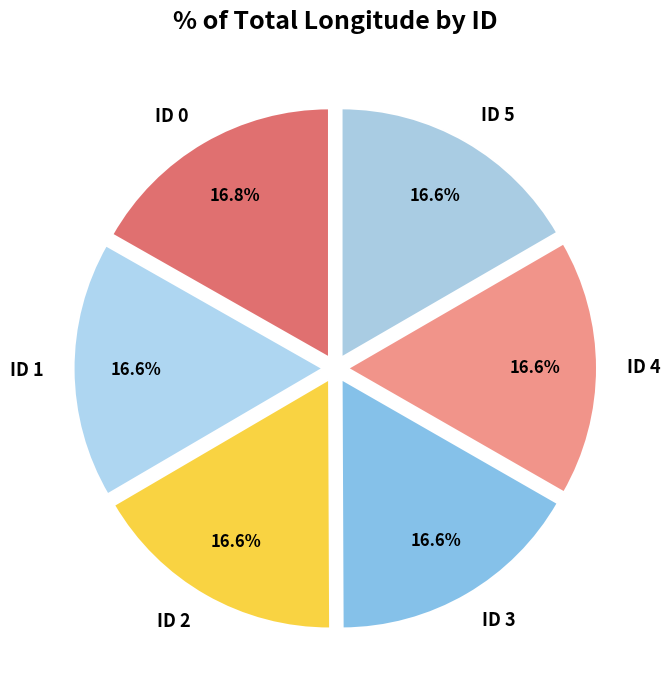

Approximately how many times larger is the value at ID 0 compared to ID 2?

1.0